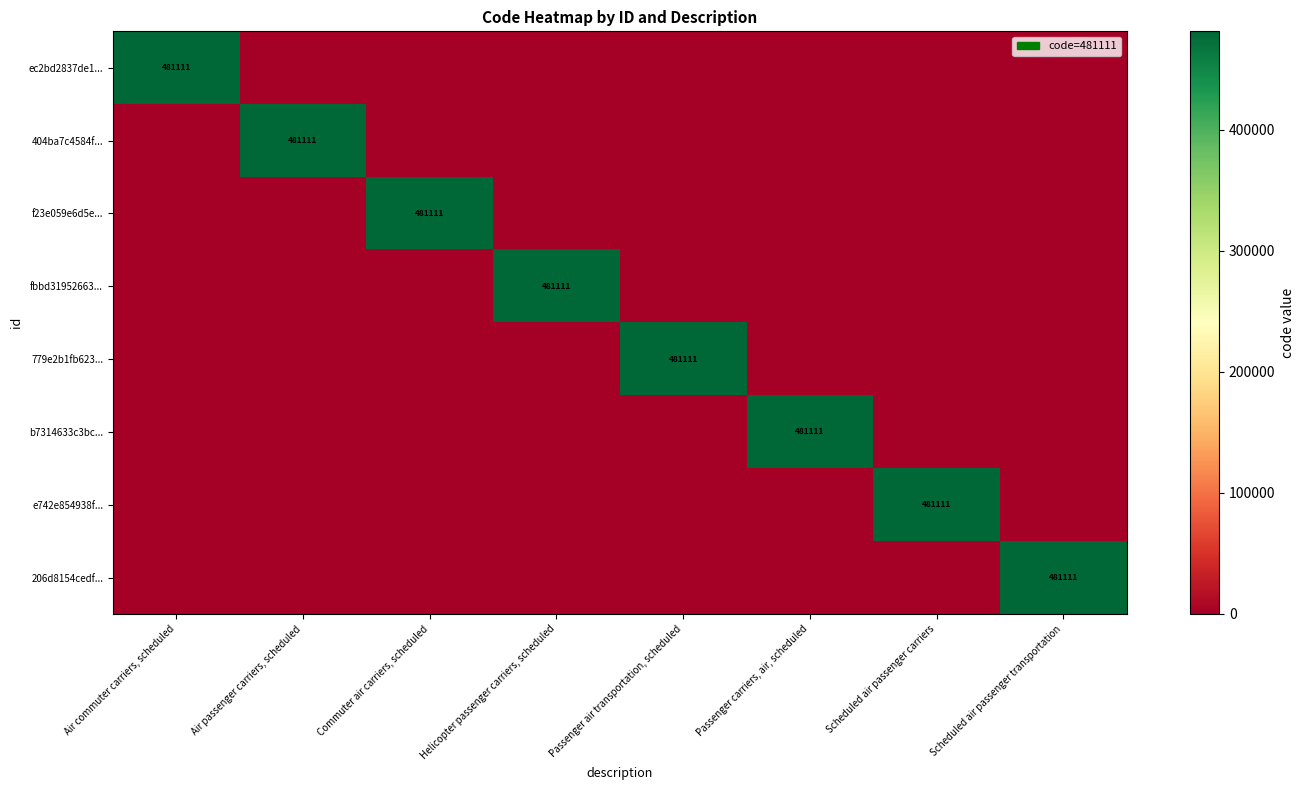

What is the average value of the e742e854938f... series?

60139